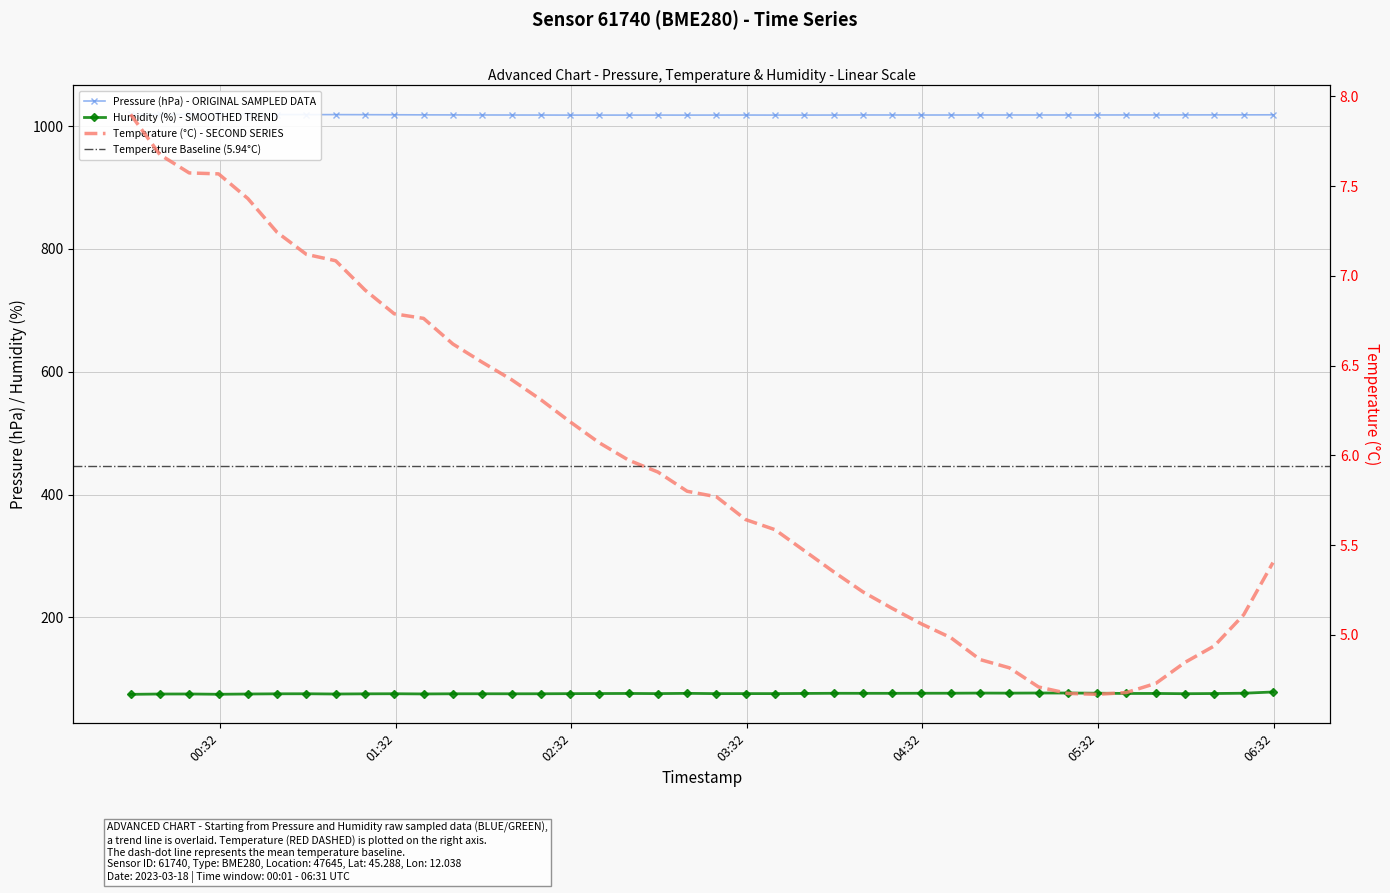

True or false: pressure has more than 2 interior local peaks.

True